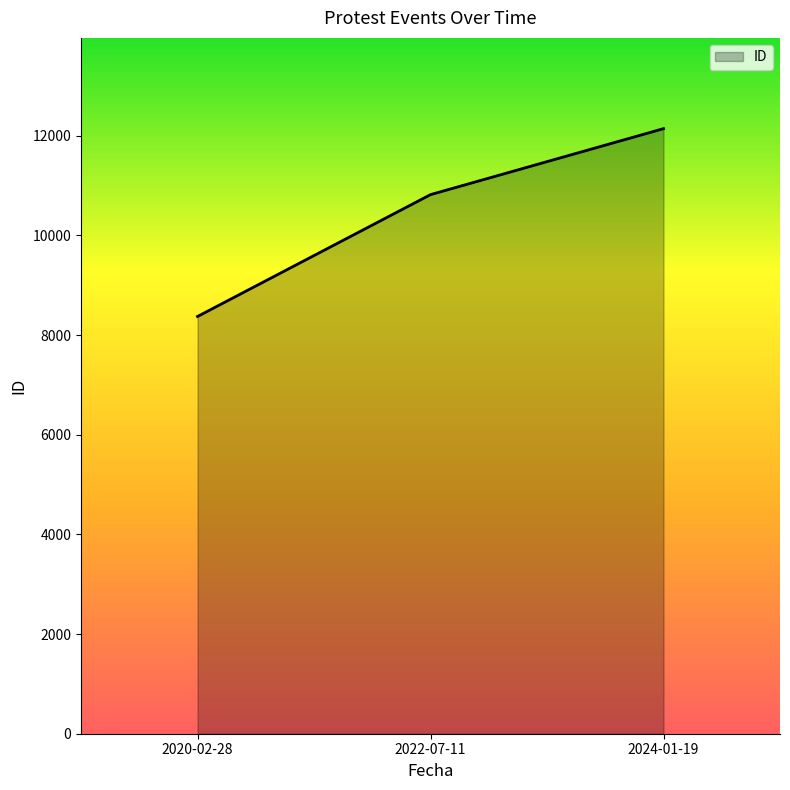

Rank the categories by value from lowest to highest.

2020-02-28, 2022-07-11, 2024-01-19